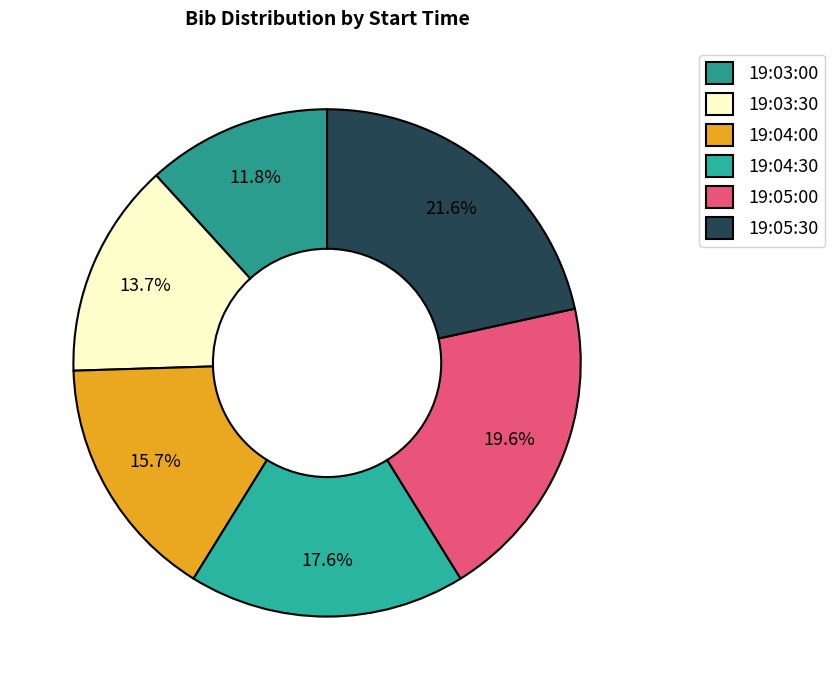

How many slices are in this pie chart?

6